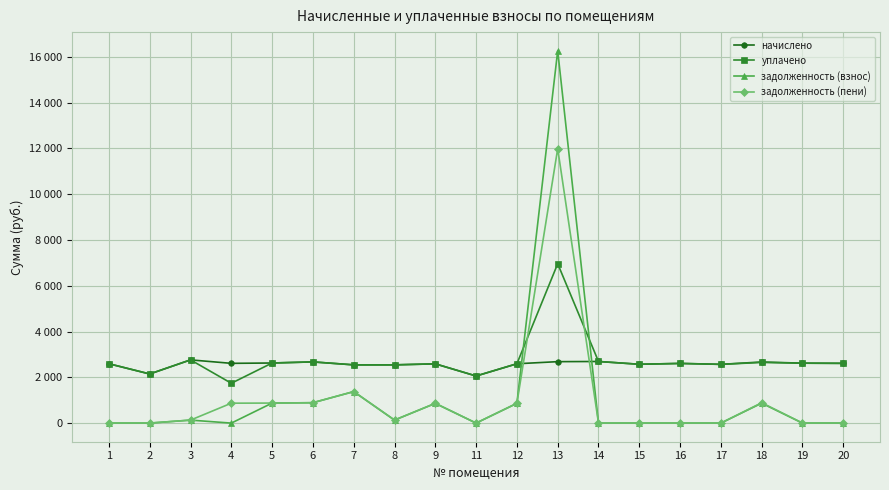

Which series ends up on top after the final intersection of уплачено and задолженность (пени)?

уплачено